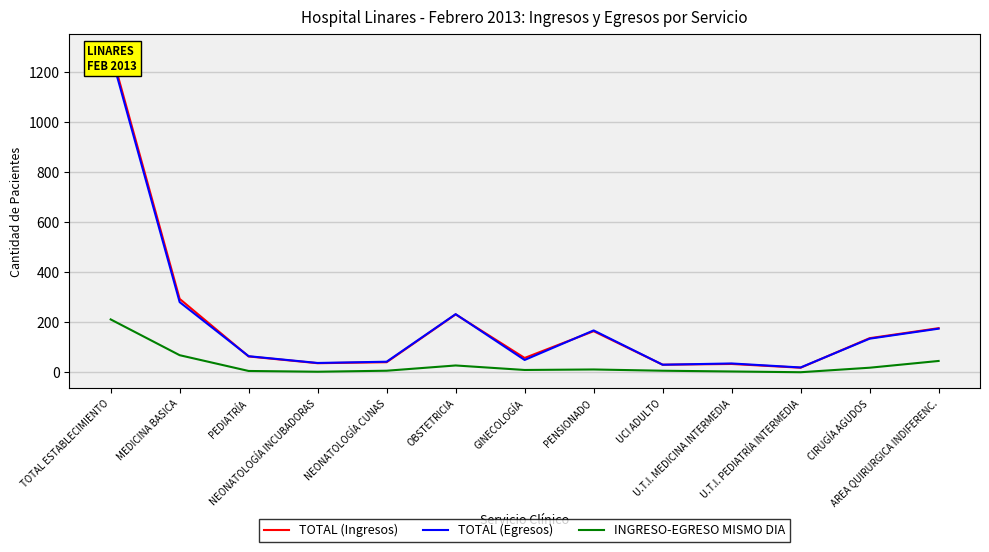

At UCI ADULTO, list the series in order from largest to smallest.

TOTAL (Ingresos), TOTAL (Egresos), INGRESO-EGRESO MISMO DIA